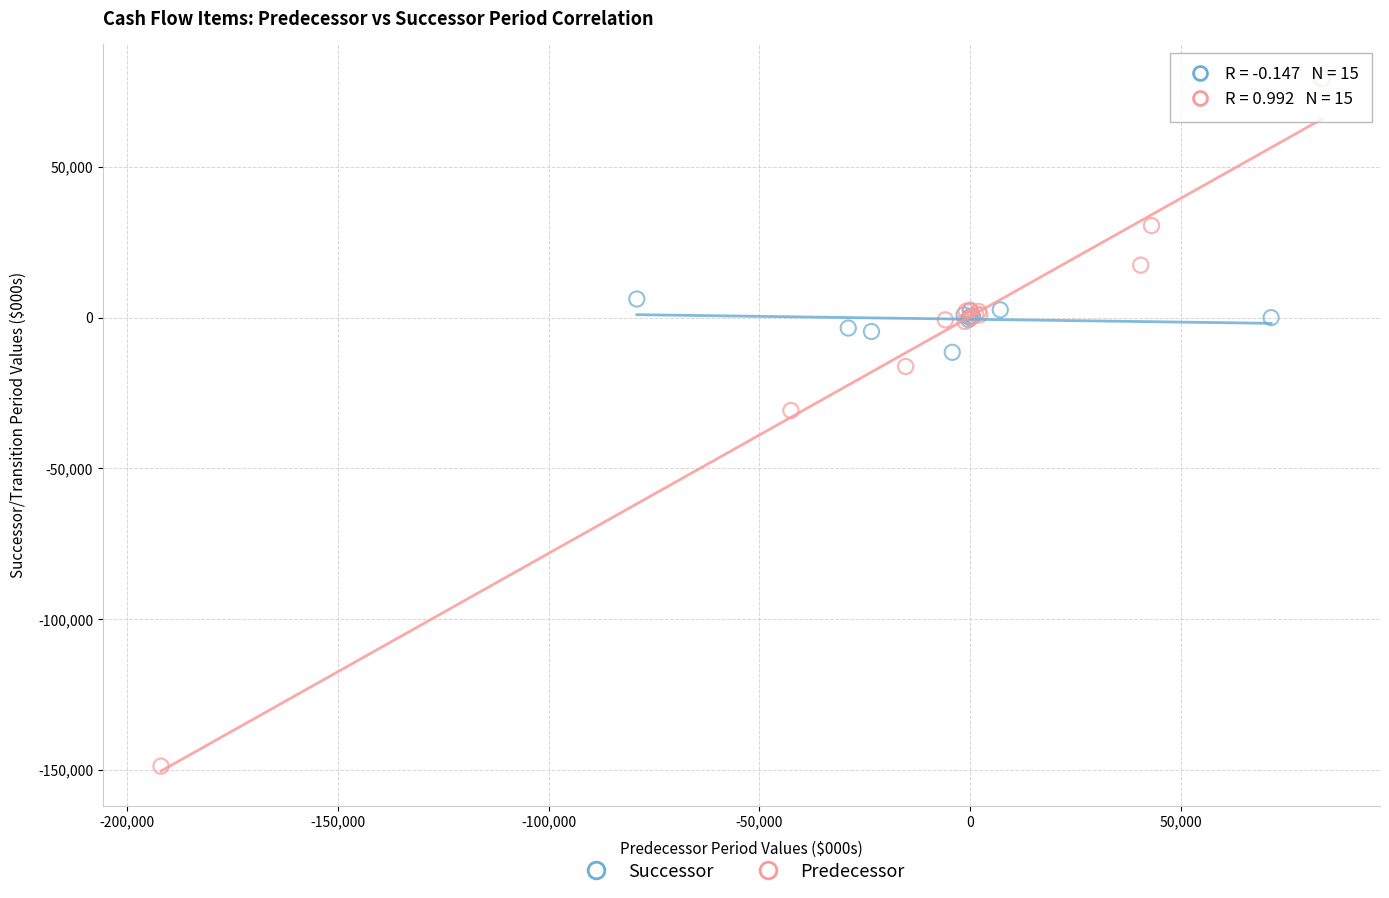

Which series contains the lowest Y value?

Predecessor